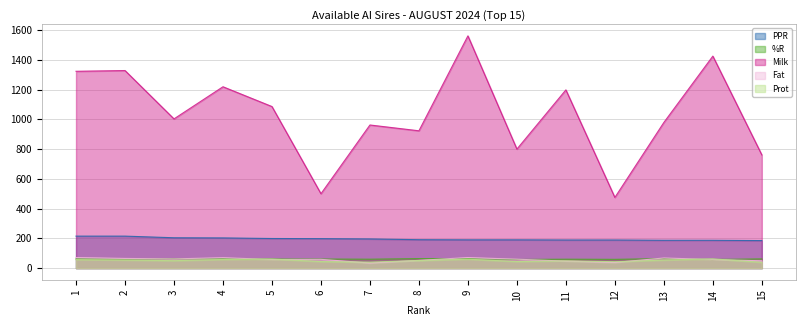

Between 9 and 10, which series saw the biggest shift?

Milk